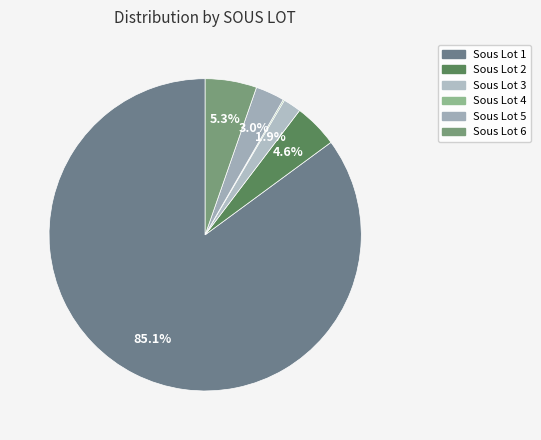

How many slices are in this pie chart?

6